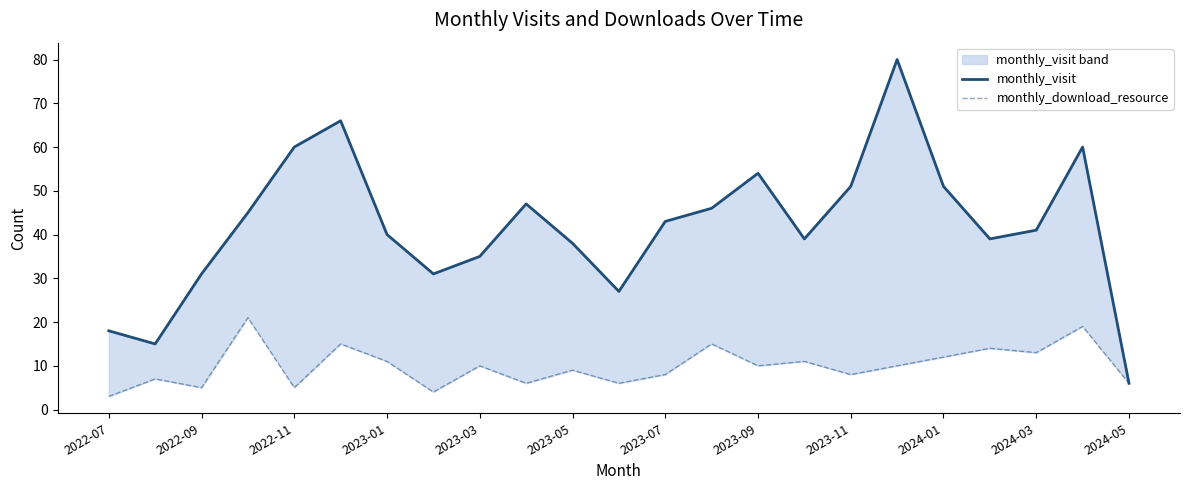

True or false: monthly_download_resource and monthly_visit cross at least once.

False